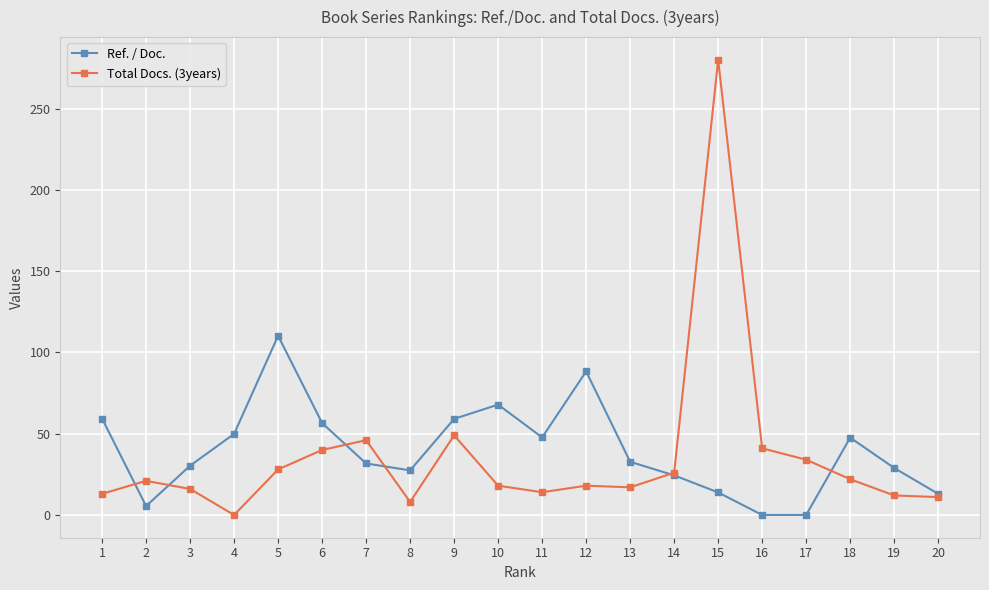

At how many categories does at least one series exceed 207?

1